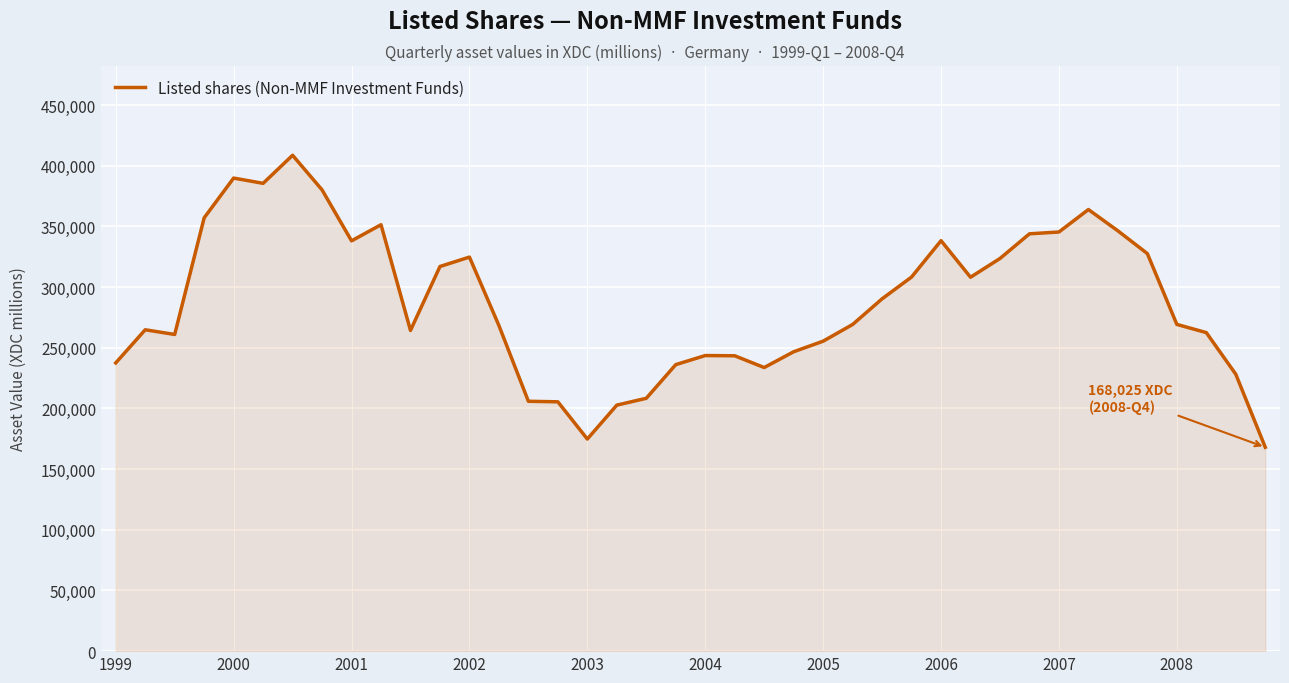

What is the greatest value displayed?

408637